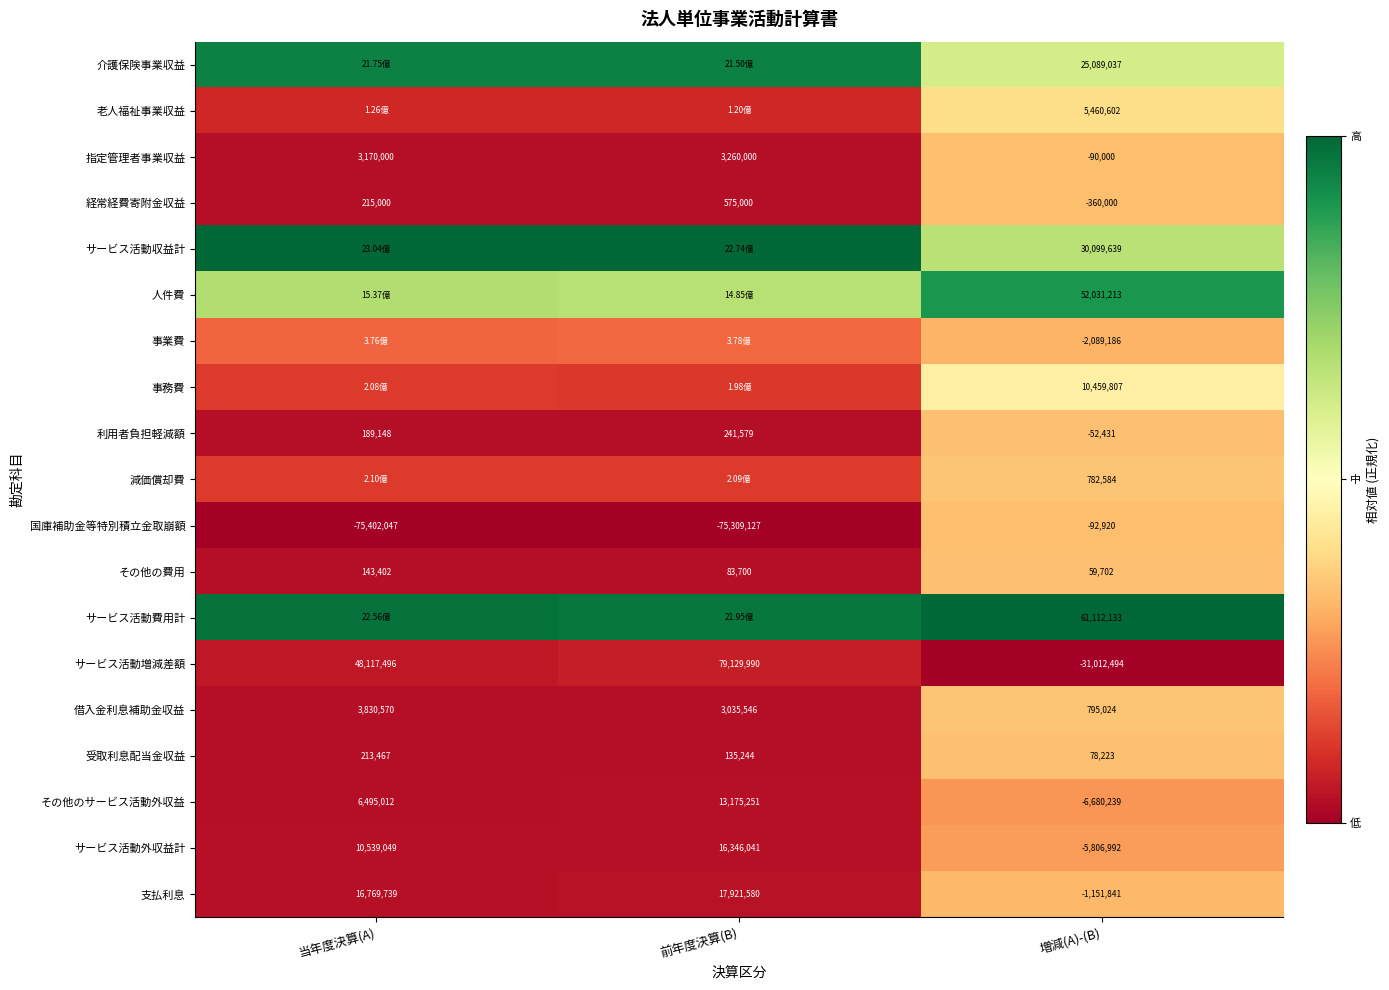

At which label is 借入金利息補助金収益 closest to 2312797?

前年度決算(B)